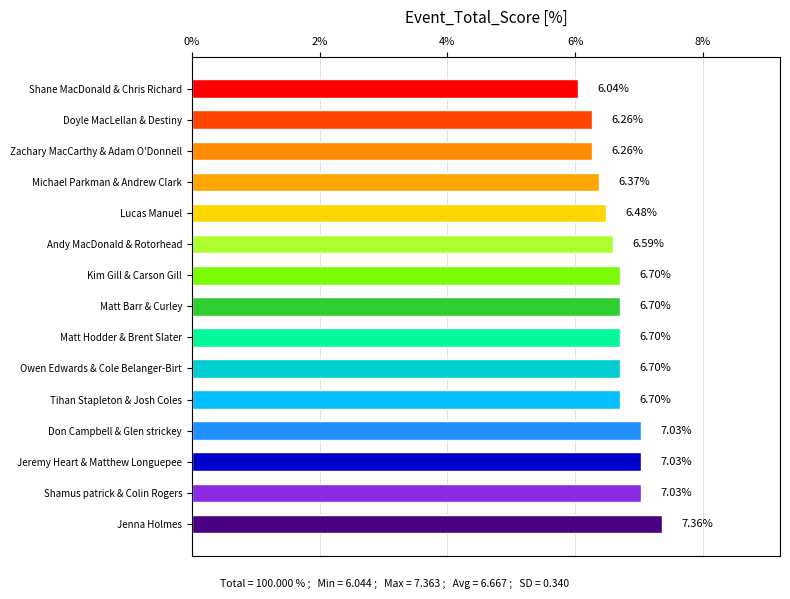

How many distinct data groups are displayed?

1